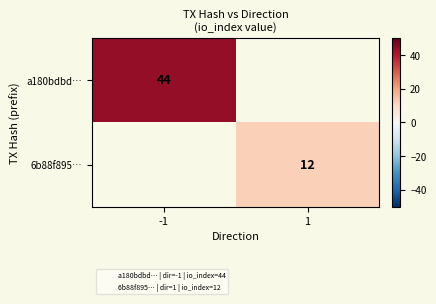

At which category does the chart reach its minimum across all series?

1